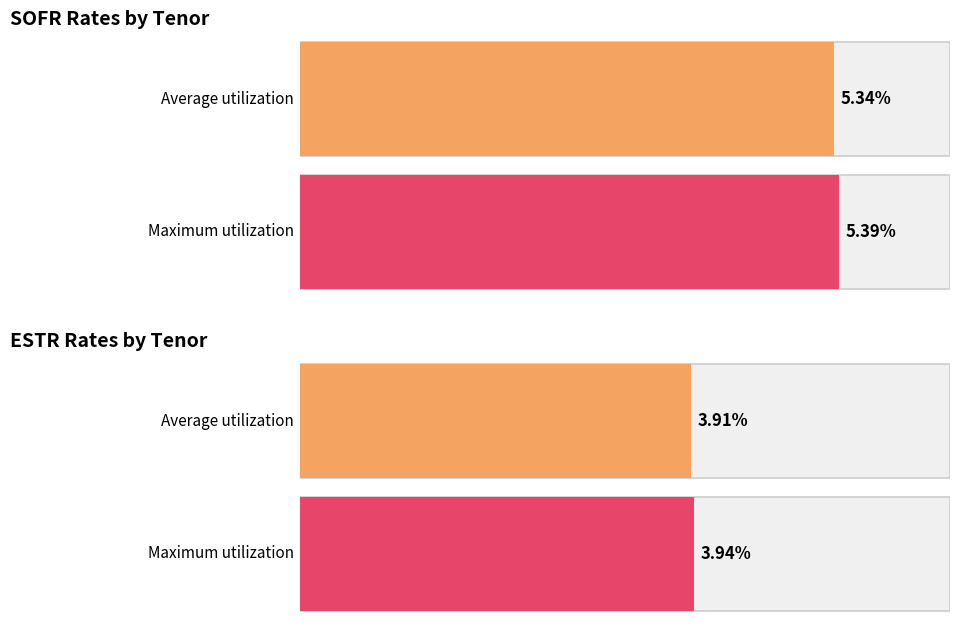

Is it true that ESTR equals 6.9 at SW?

False